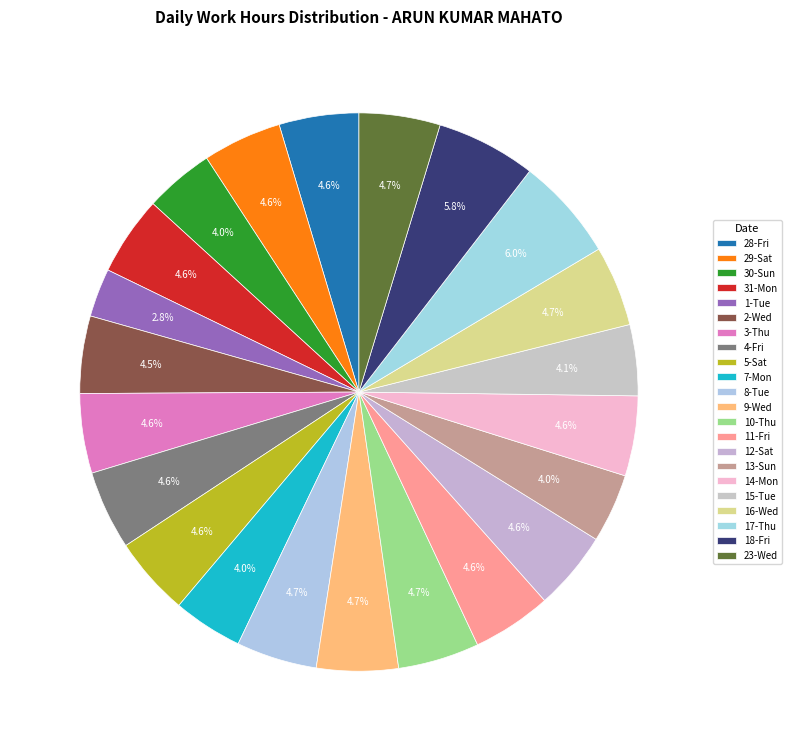

How many segments does this pie chart have?

22